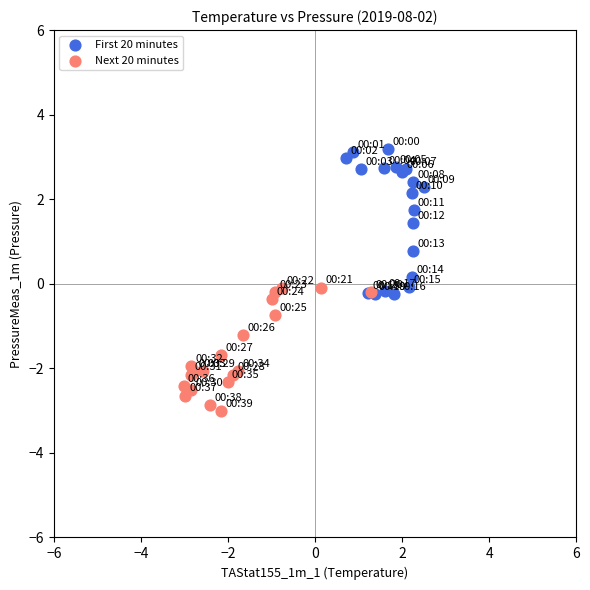

What are all the series names shown in the legend?

First 20 minutes, Next 20 minutes